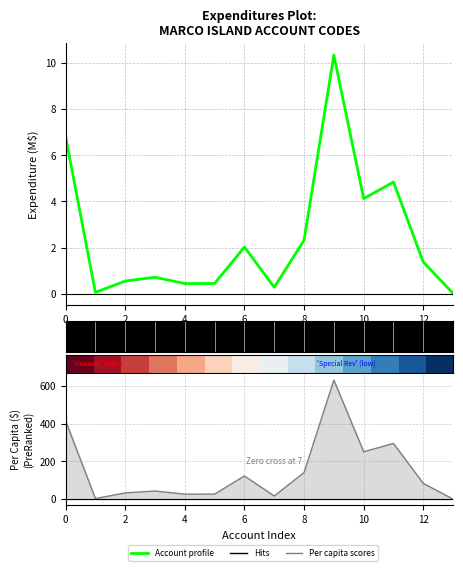

What is the label of the 4th point from the right?

10